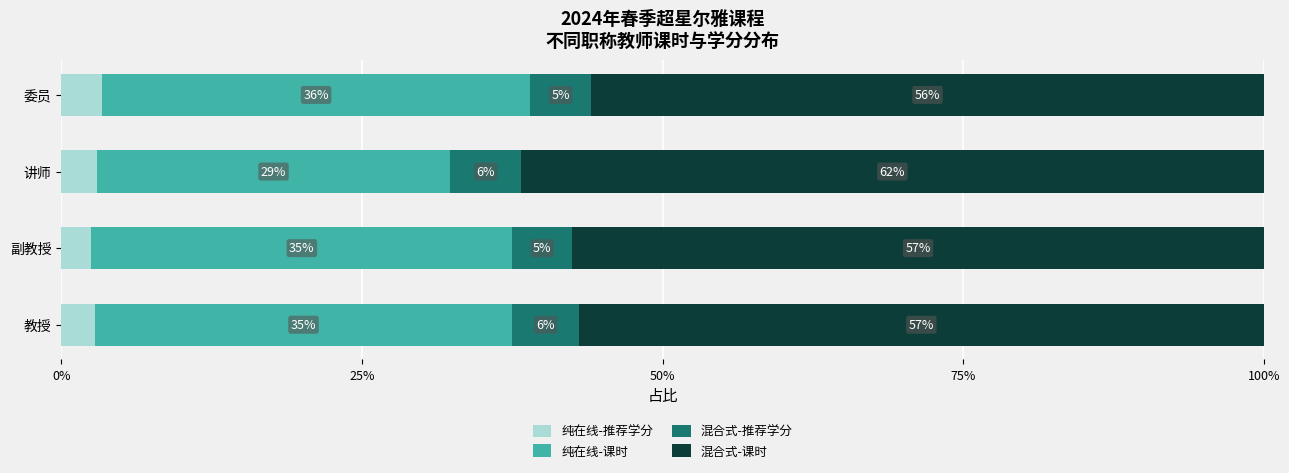

How many series are shown in this chart?

4